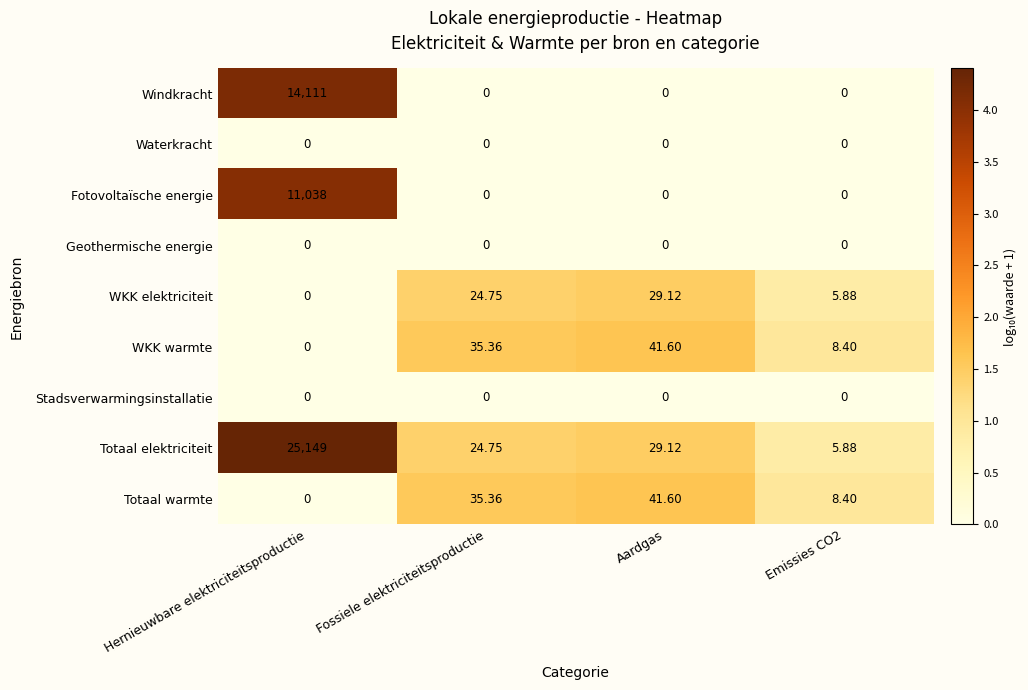

Where does the Totaal elektriciteit series first go above 29?

Hernieuwbare elektriciteitsproductie